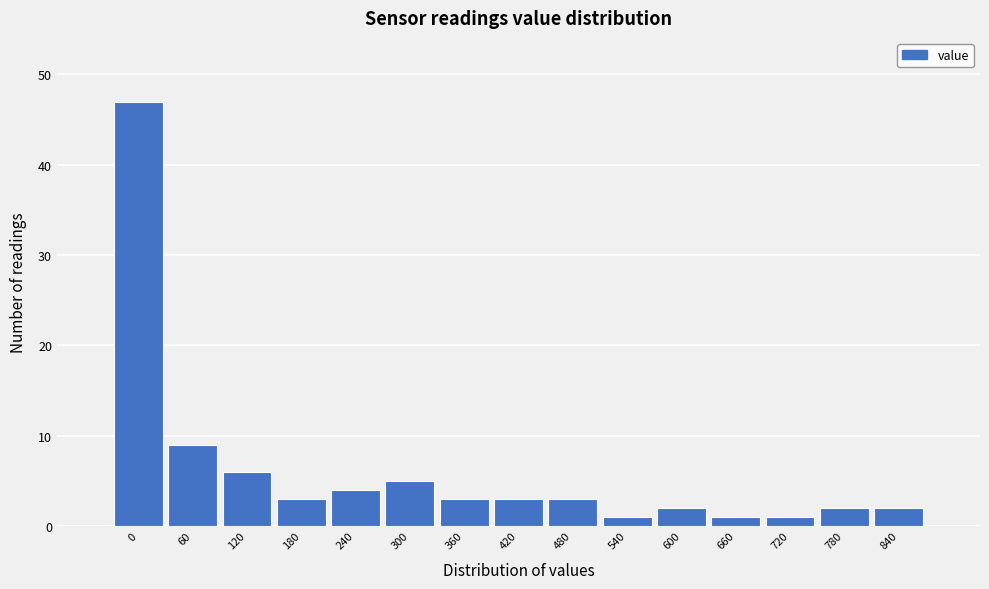

Reading left to right, list all the values displayed in this chart.

47	9	6	3	4	5	3	3	3	1	2	1	1	2	2